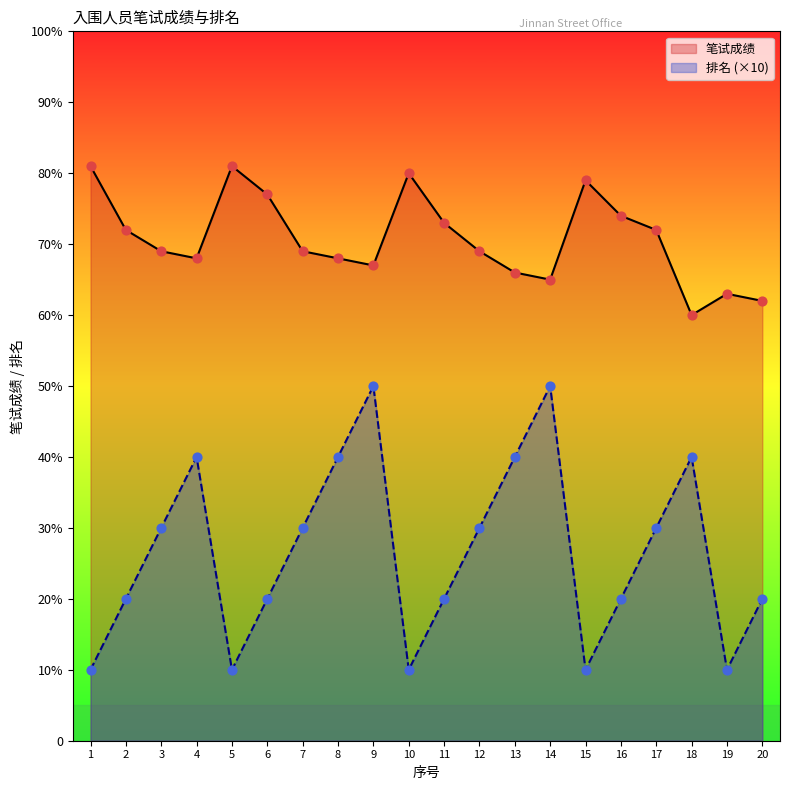

At how many categories does at least one series exceed 51?

20